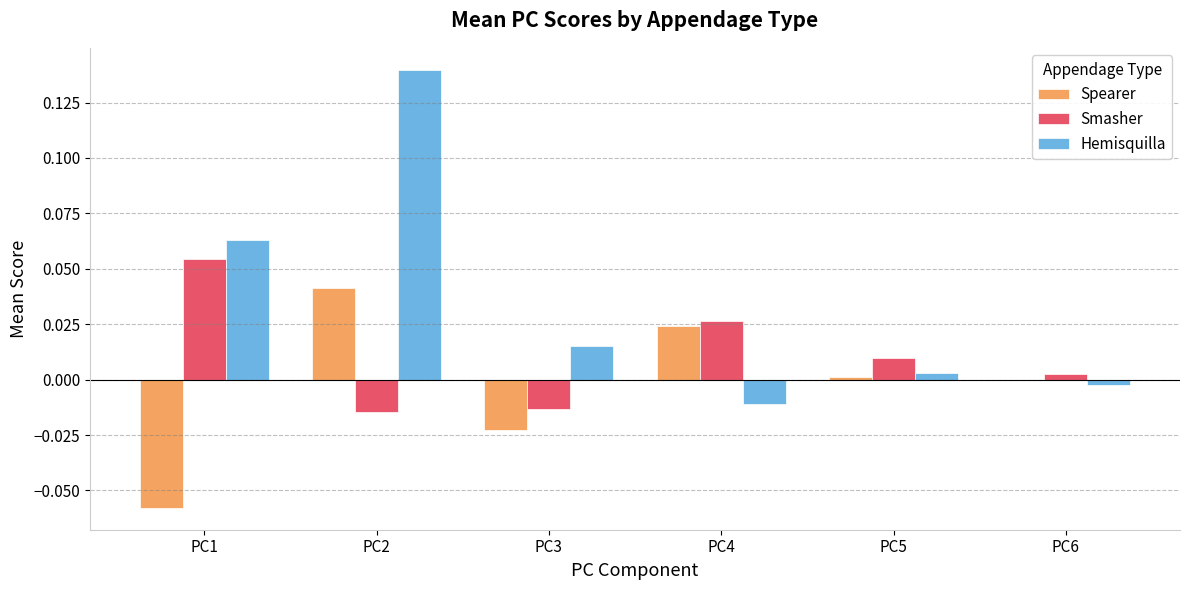

At which label does Spearer first exceed 0?

PC2